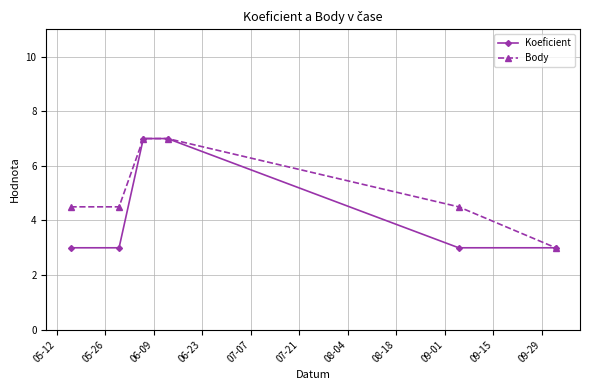

How many data points in Body are above 4?

5